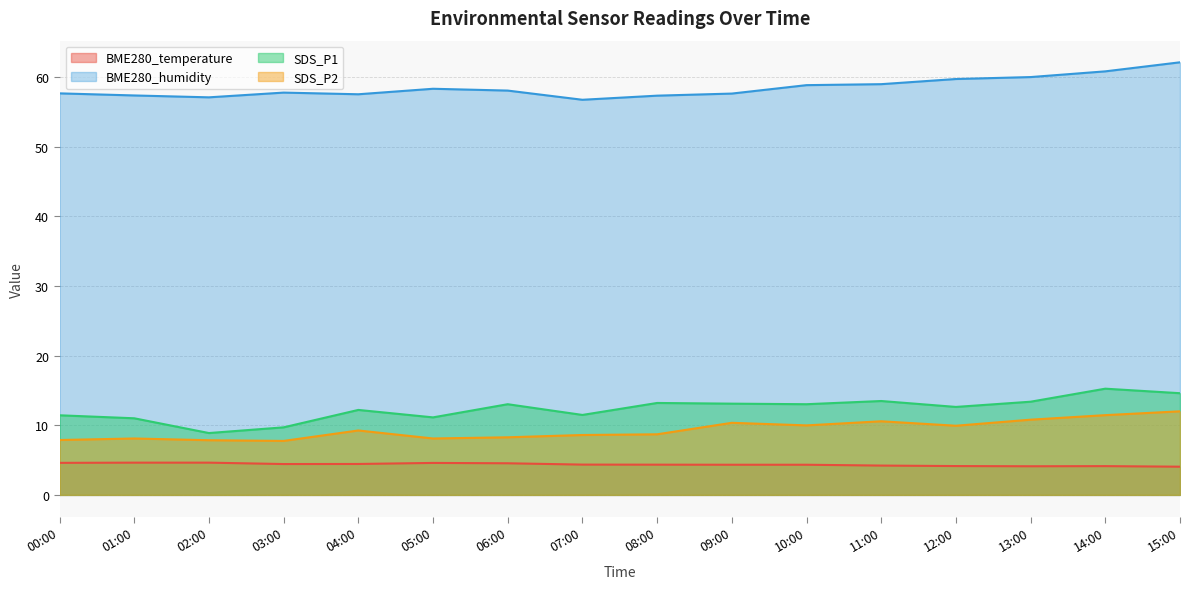

What position from the left is 14:00?

15